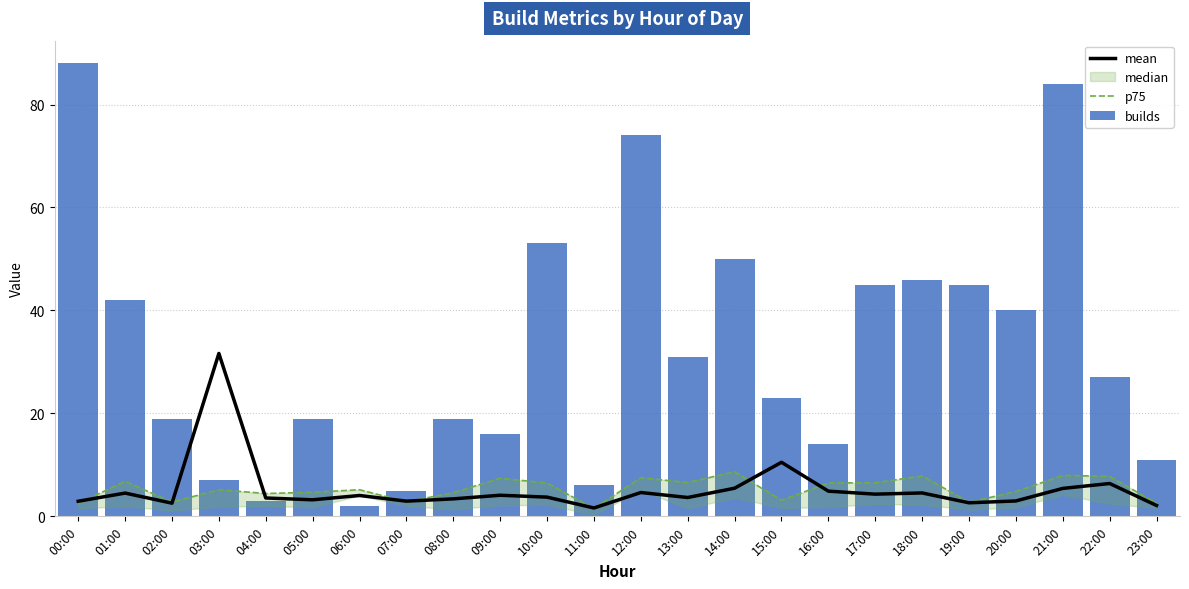

What is the label of the 11th bar from the left?

10:00